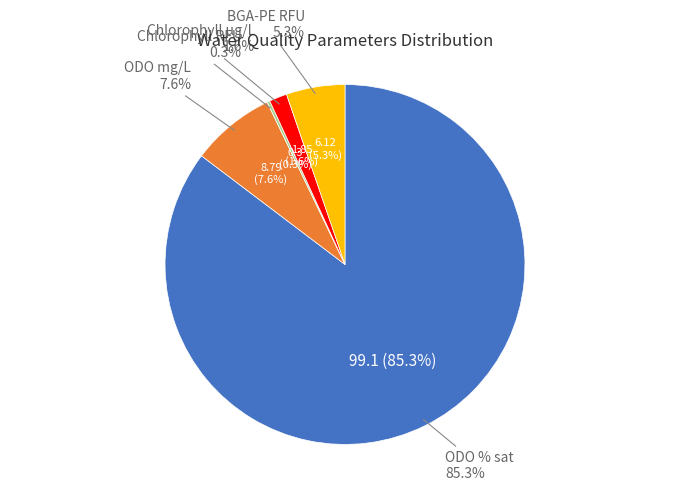

To the nearest percent, what is the difference between the largest and smallest slice percentages?

85%